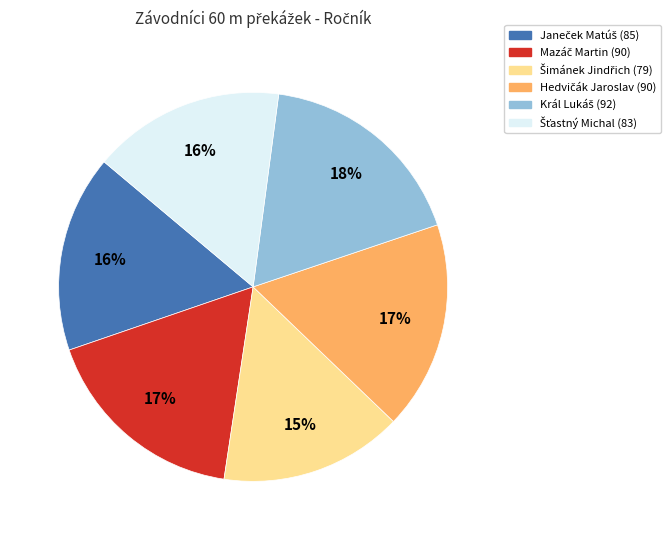

Is there a majority slice in this chart?

No